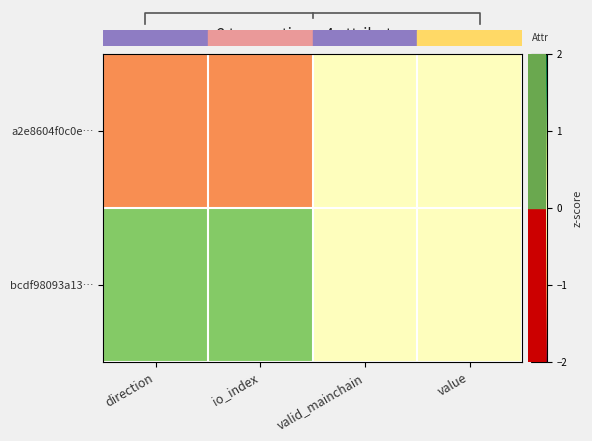

Rank the categories by a2e8604f0c0e… value from highest to lowest.

valid_mainchain, value, direction, io_index